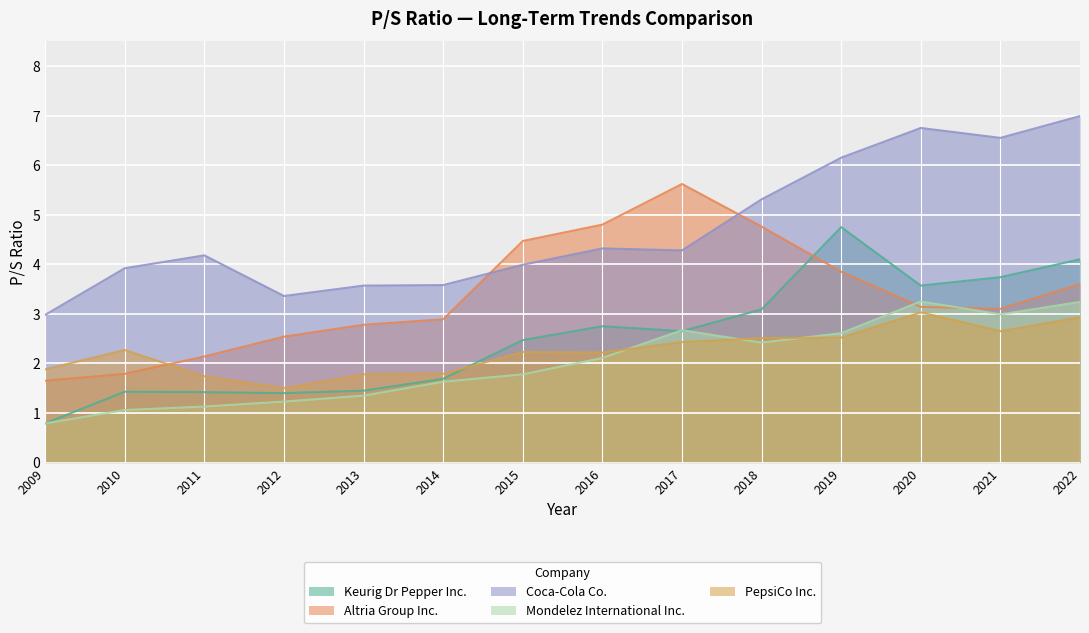

What is the average value of the Keurig Dr Pepper Inc. series?

2.5